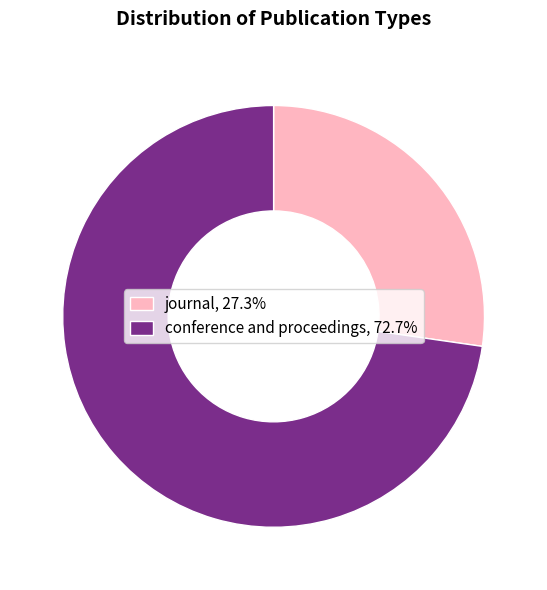

Does any single category account for the majority?

Yes